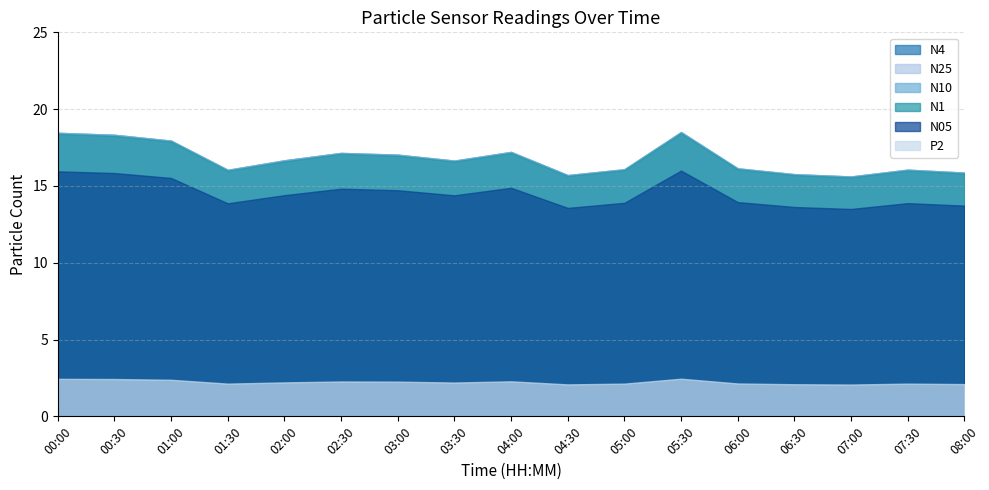

What is the maximum value shown in the chart?

18.5